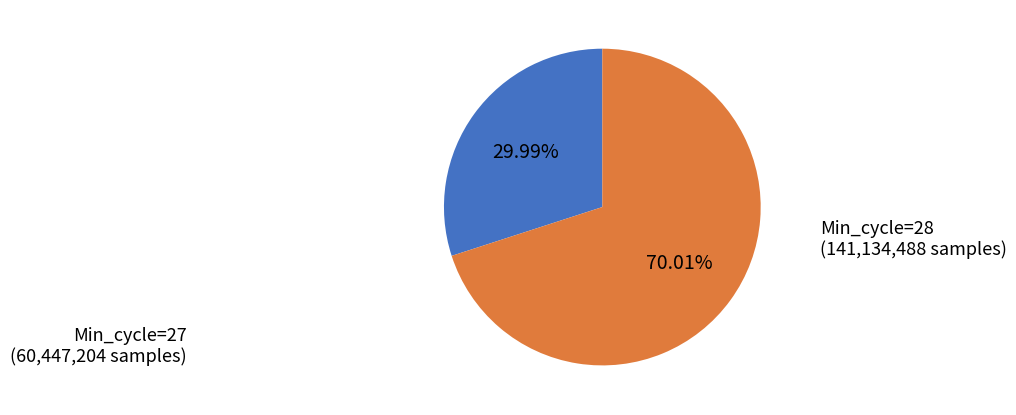

How many slices are in this pie chart?

2